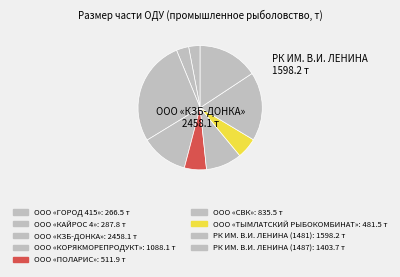

How many segments does this pie chart have?

9